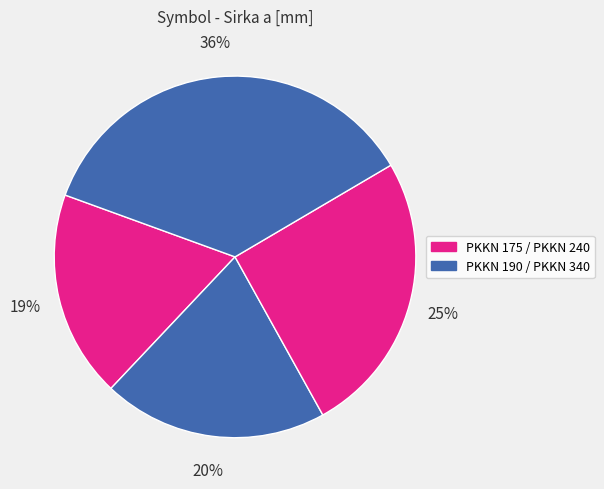

What is the smallest slice in the pie chart?

PKKN 175